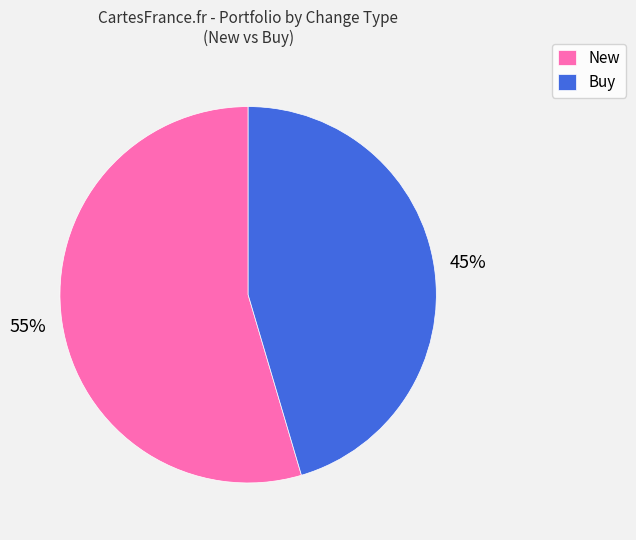

Is the sum of New and Buy greater than half?

Yes